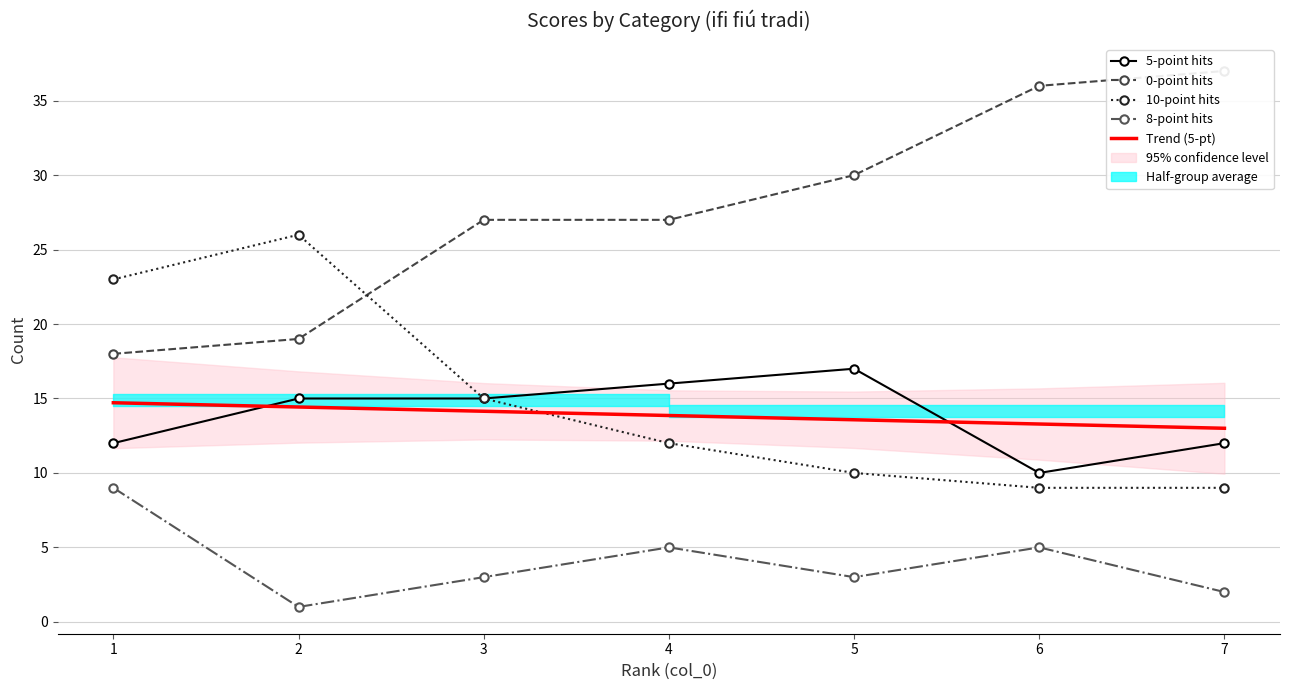

What is the difference between the highest and lowest values at 4?

22.0